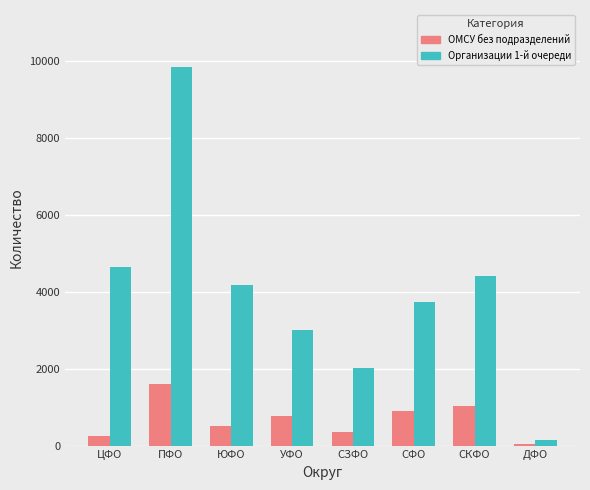

What is the sum of the Организации 1-й очереди values at СКФО and ДФО?

4551